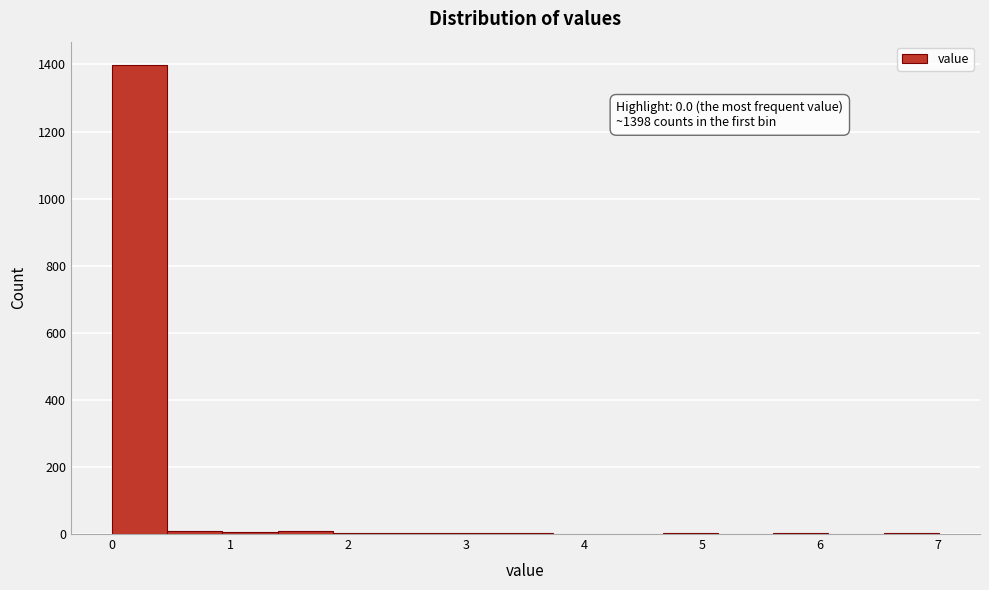

Which range on the x-axis has the tallest bar?

0.0 to 0.5